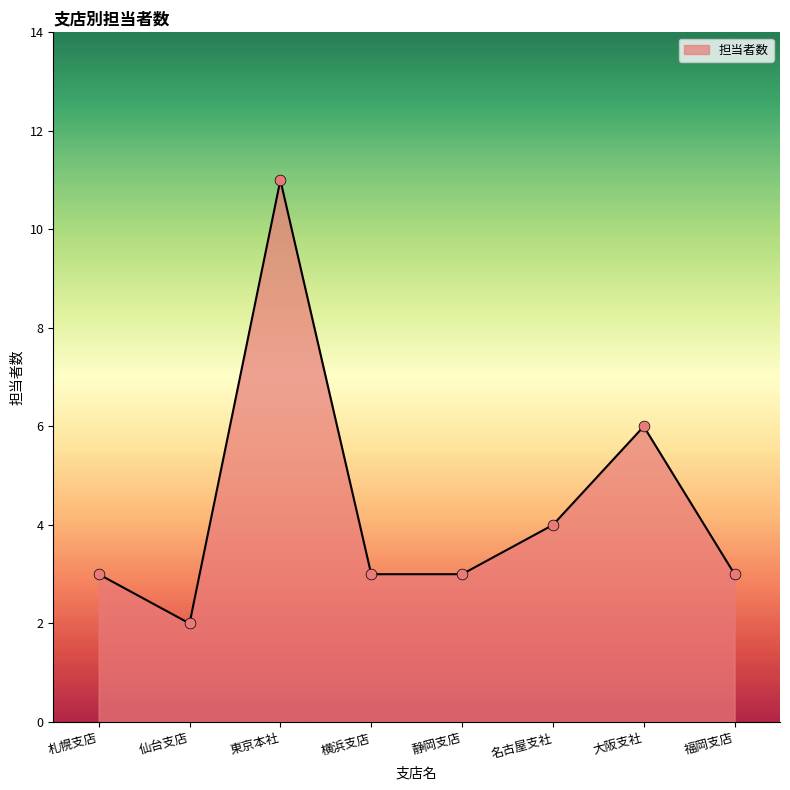

Approximately how many times larger is the value at 札幌支店 compared to 仙台支店?

1.5